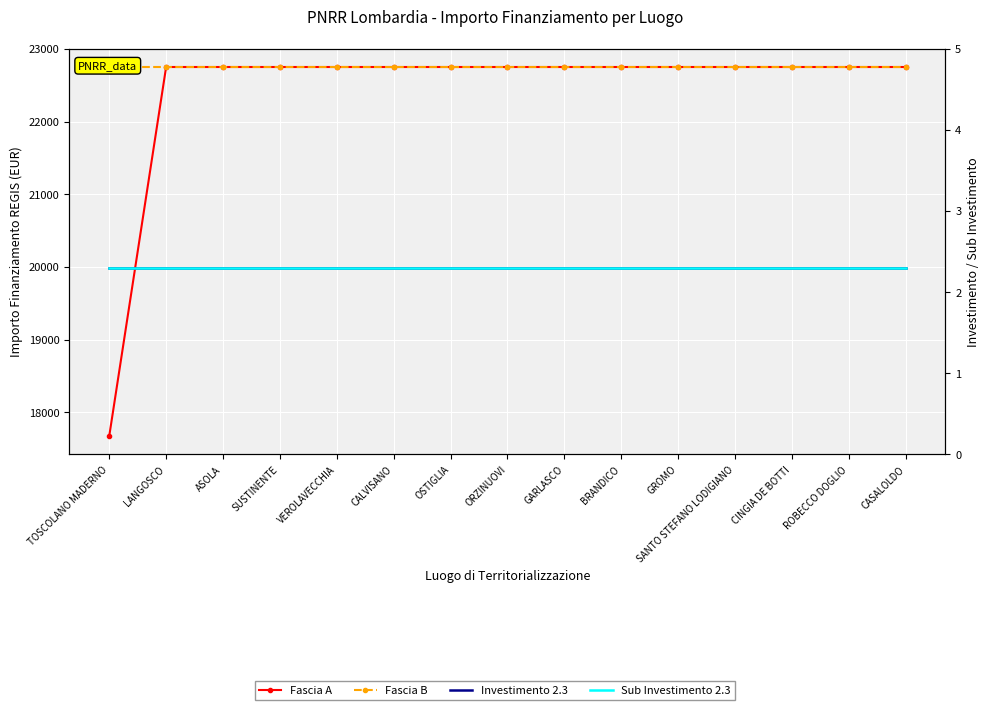

Reading left to right, what are all the values shown in this chart?

Fascia A: TOSCOLANO MADERNO=17674.8	LANGOSCO=22750.0	ASOLA=22750.0	SUSTINENTE=22750.0	VEROLAVECCHIA=22750.0	CALVISANO=22750.0	OSTIGLIA=22750.0	ORZINUOVI=22750.0	GARLASCO=22750.0	BRANDICO=22750.0	GROMO=22750.0	SANTO STEFANO LODIGIANO=22750.0	CINGIA DE BOTTI=22750.0	ROBECCO DOGLIO=22750.0	CASALOLDO=22750.0
Fascia B: TOSCOLANO MADERNO=22750.0	LANGOSCO=22750.0	ASOLA=22750.0	SUSTINENTE=22750.0	VEROLAVECCHIA=22750.0	CALVISANO=22750.0	OSTIGLIA=22750.0	ORZINUOVI=22750.0	GARLASCO=22750.0	BRANDICO=22750.0	GROMO=22750.0	SANTO STEFANO LODIGIANO=22750.0	CINGIA DE BOTTI=22750.0	ROBECCO DOGLIO=22750.0	CASALOLDO=22750.0
Investimento 2.3: TOSCOLANO MADERNO=2.3	LANGOSCO=2.3	ASOLA=2.3	SUSTINENTE=2.3	VEROLAVECCHIA=2.3	CALVISANO=2.3	OSTIGLIA=2.3	ORZINUOVI=2.3	GARLASCO=2.3	BRANDICO=2.3	GROMO=2.3	SANTO STEFANO LODIGIANO=2.3	CINGIA DE BOTTI=2.3	ROBECCO DOGLIO=2.3	CASALOLDO=2.3
Sub Investimento 2.3: TOSCOLANO MADERNO=2.3	LANGOSCO=2.3	ASOLA=2.3	SUSTINENTE=2.3	VEROLAVECCHIA=2.3	CALVISANO=2.3	OSTIGLIA=2.3	ORZINUOVI=2.3	GARLASCO=2.3	BRANDICO=2.3	GROMO=2.3	SANTO STEFANO LODIGIANO=2.3	CINGIA DE BOTTI=2.3	ROBECCO DOGLIO=2.3	CASALOLDO=2.3